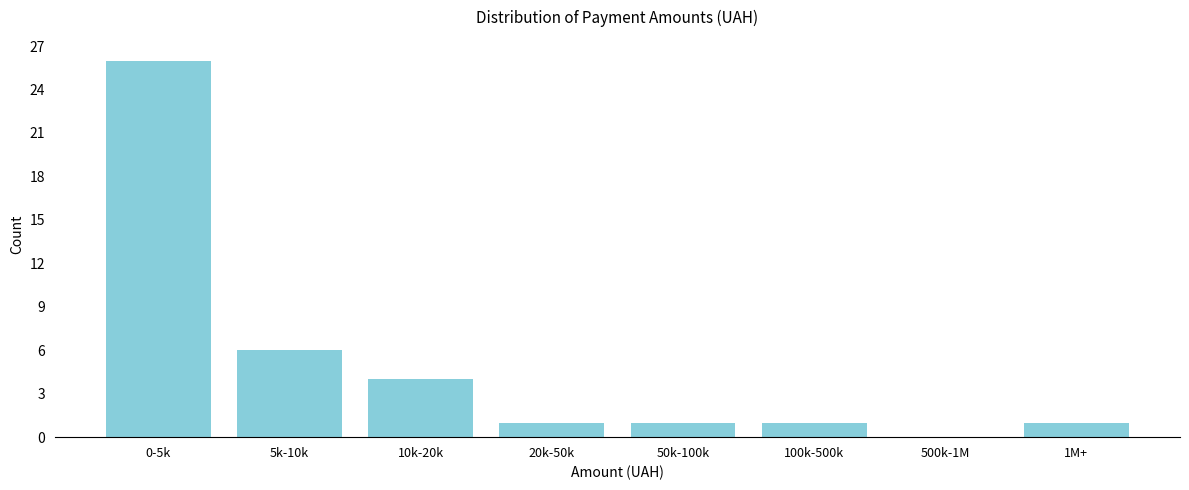

Reading left to right, transcribe all the data shown in this chart.

0-5k=26	5k-10k=6	10k-20k=4	20k-50k=1	50k-100k=1	100k-500k=1	500k-1M=0	1M+=1